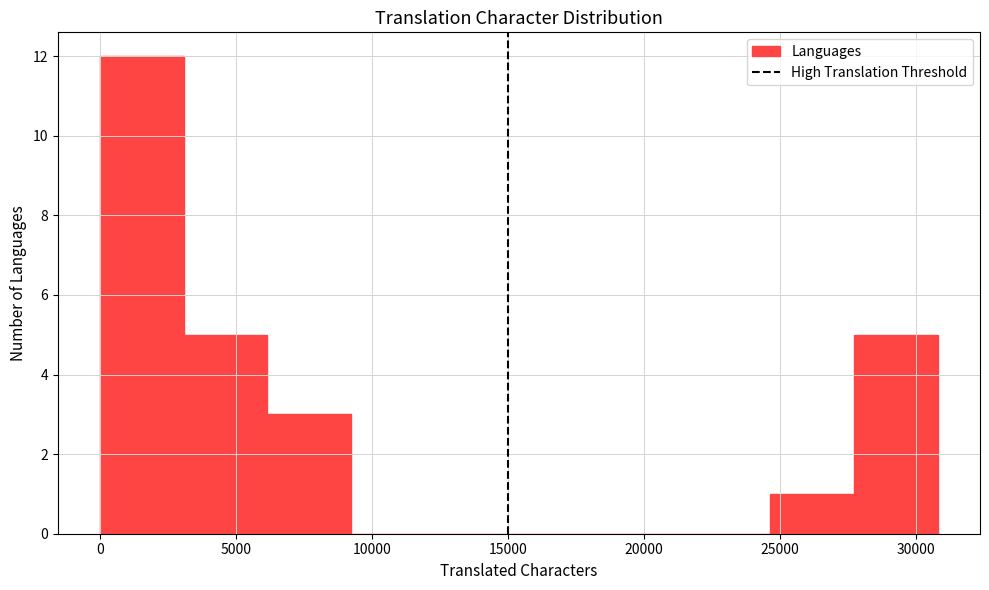

Reading left to right, list every bar in this chart as the range it spans on the x-axis followed by its height. Neither the bar edges nor the heights are printed on the chart, so give them approximately, as read against the axes.

0 to 3000: 12
3000 to 6000: 5
6000 to 9000: 3
9000 to 12500: 0
12500 to 15500: 0
15500 to 18500: 0
18500 to 21500: 0
21500 to 24500: 0
24500 to 27500: 1
27500 to 31000: 5